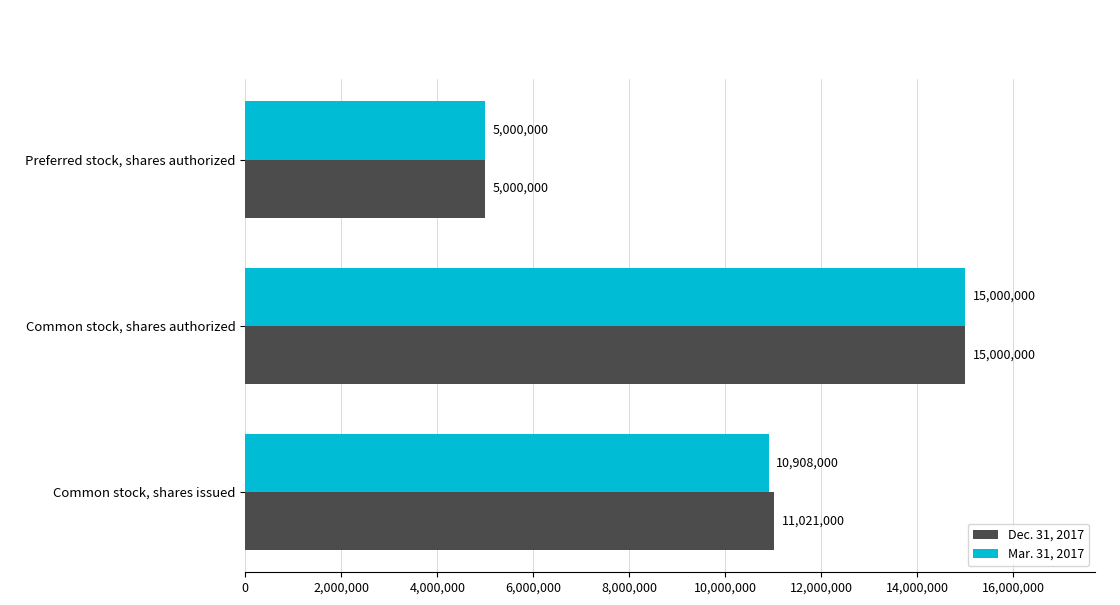

Is it true that Dec. 31, 2017 equals 7844554 at Common stock, shares authorized?

False